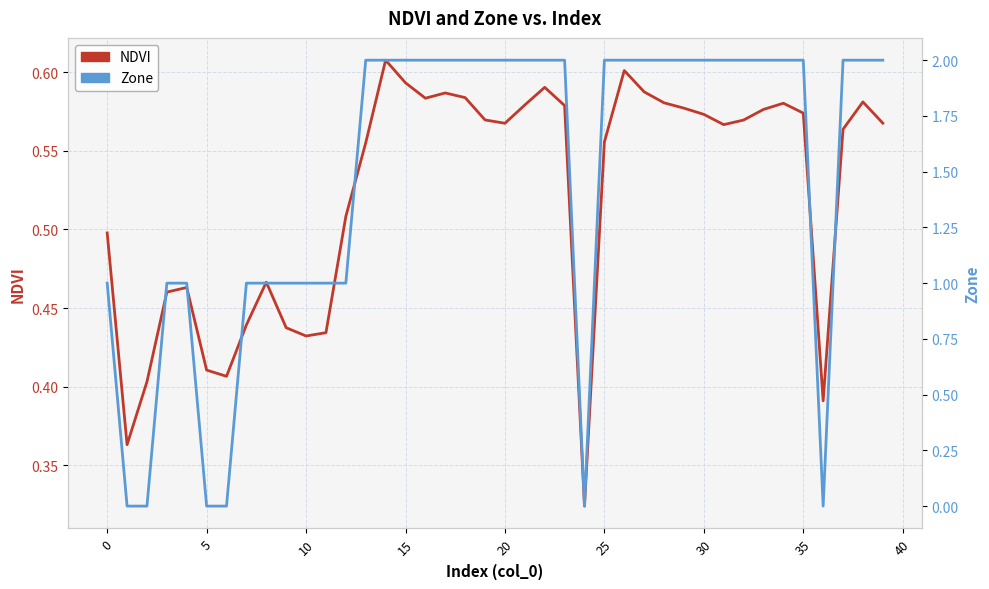

What is the label of the 22nd point from the left?

21